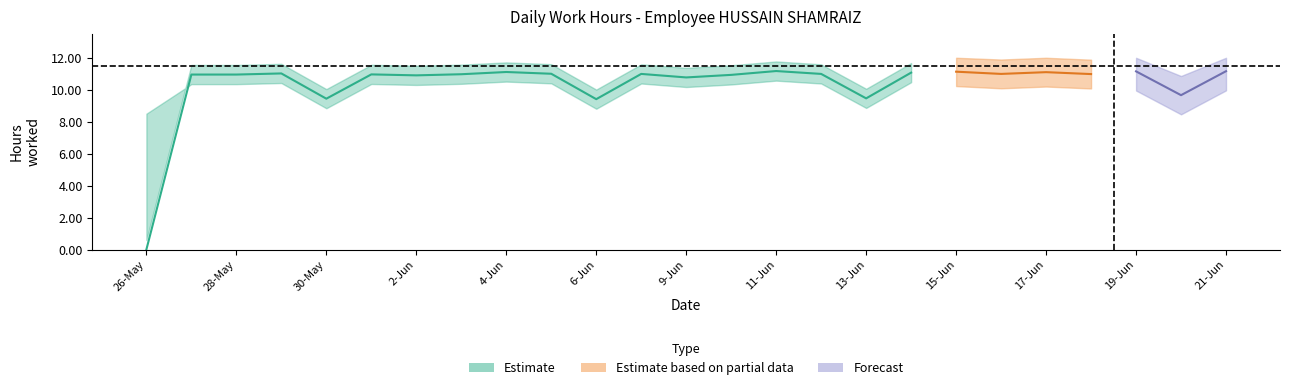

Rank the categories by value from lowest to highest.

26-May, 6-Jun, 30-May, 13-Jun, 20-Jun, 9-Jun, 2-Jun, 10-Jun, 27-May, 28-May, 31-May, 3-Jun, 18-Jun, 8-Jun, 12-Jun, 16-Jun, 5-Jun, 29-May, 14-Jun, 17-Jun, 4-Jun, 15-Jun, 19-Jun, 21-Jun, 11-Jun